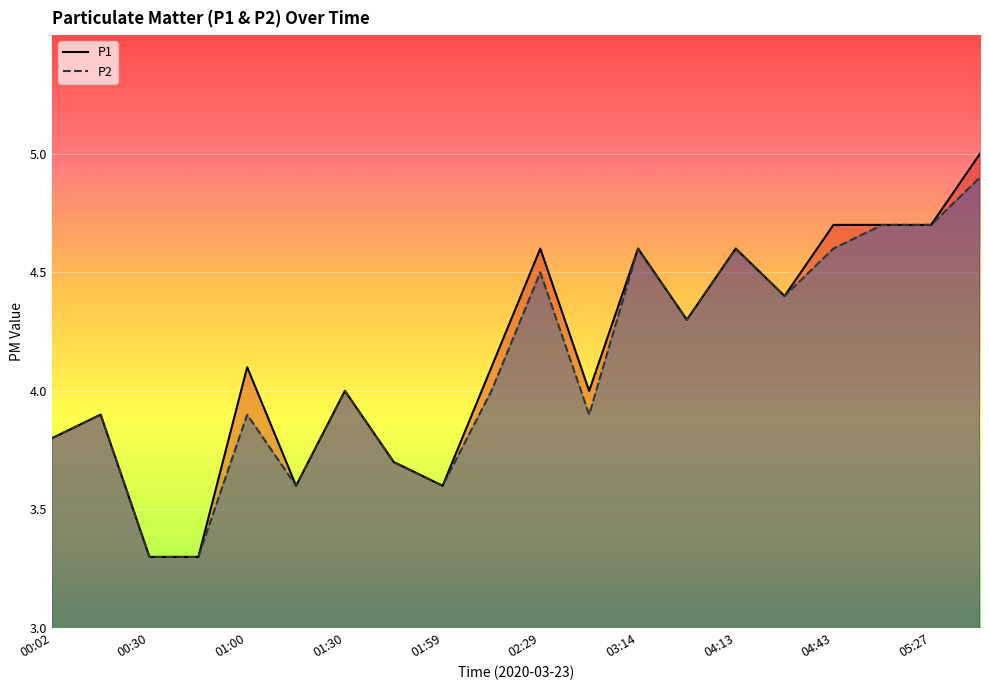

True or false: P1 and P2 cross at least once.

False